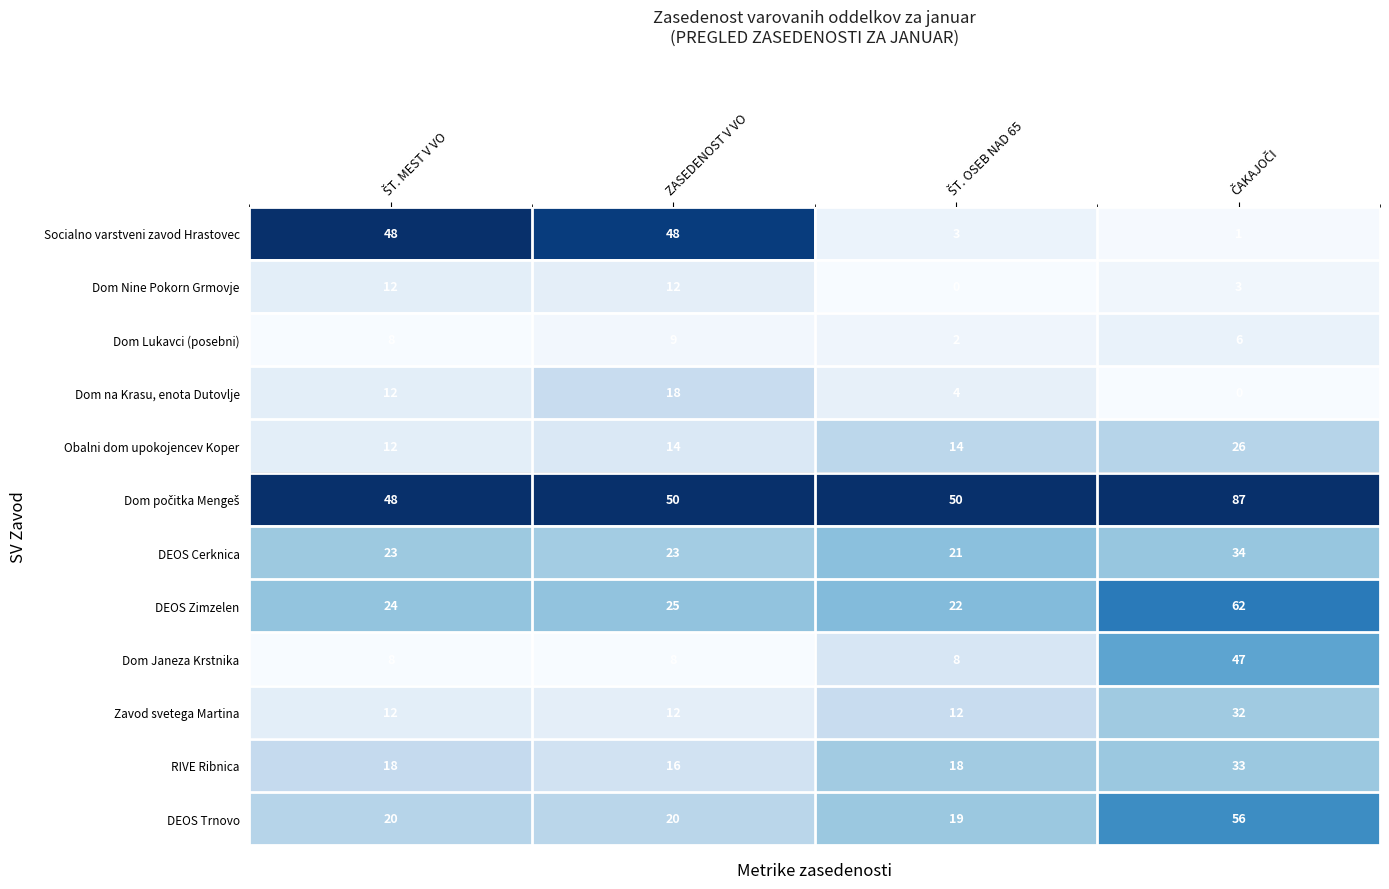

What is the total value across all series at ZASEDENOST V VO?

255